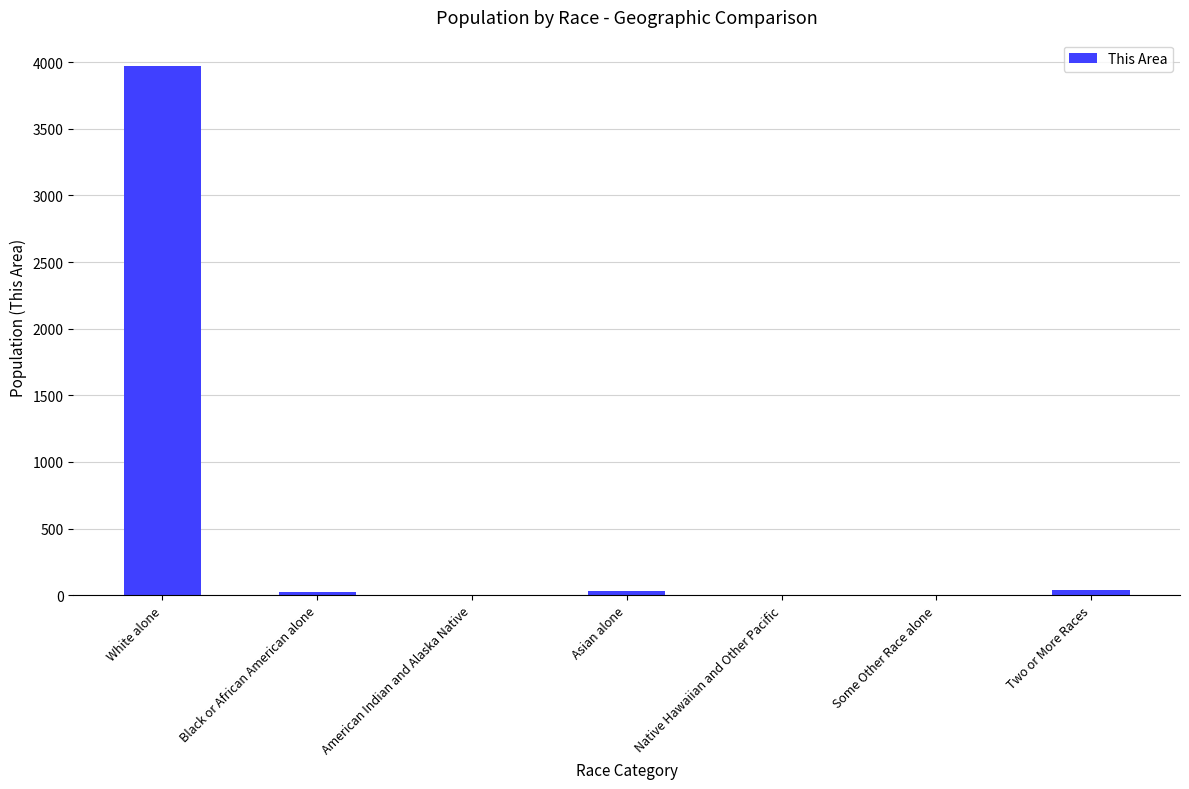

Between Two or More Races and White alone, which is larger?

White alone